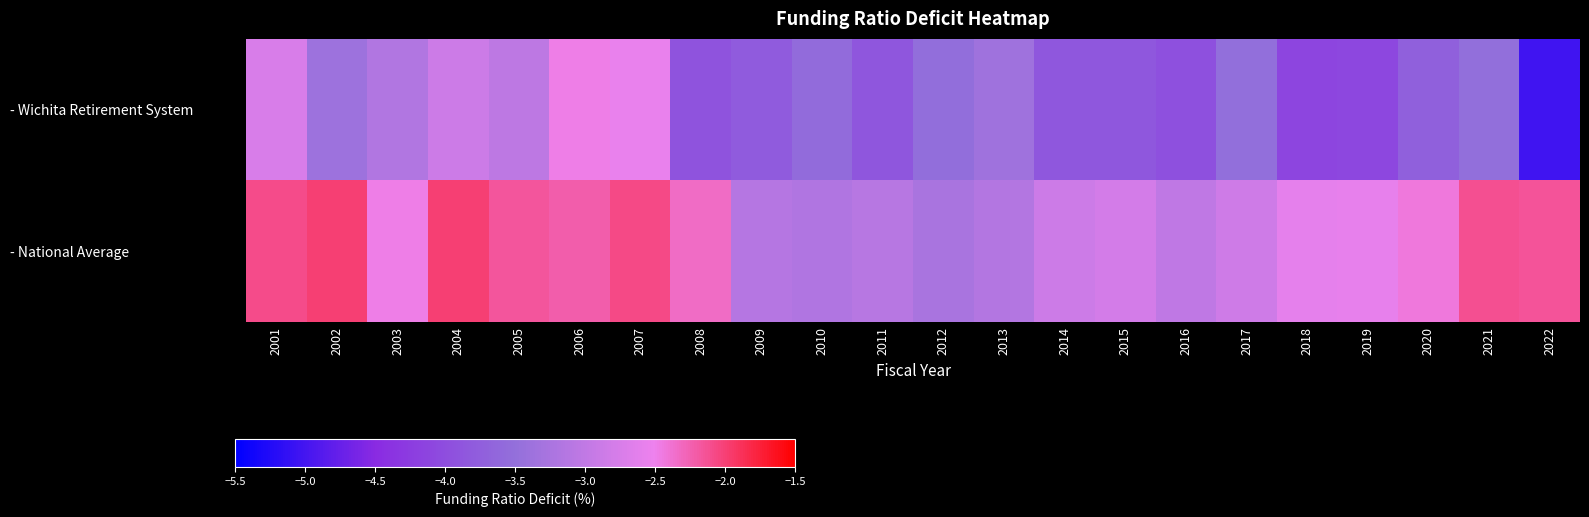

Reading right to left, what are all the values shown in this chart?

- Wichita Retirement System: 2022=-5.0	2021=-3.5	2020=-3.7	2019=-4.1	2018=-4.1	2017=-3.5	2016=-4.0	2015=-3.8	2014=-3.8	2013=-3.4	2012=-3.5	2011=-3.9	2010=-3.6	2009=-3.8	2008=-3.9	2007=-2.5	2006=-2.5	2005=-3.0	2004=-2.9	2003=-3.2	2002=-3.4	2001=-2.7
- National Average: 2022=-2.1	2021=-2.1	2020=-2.4	2019=-2.6	2018=-2.6	2017=-2.9	2016=-3.0	2015=-2.8	2014=-2.9	2013=-3.1	2012=-3.3	2011=-3.1	2010=-3.2	2009=-3.1	2008=-2.3	2007=-2.1	2006=-2.2	2005=-2.2	2004=-2.0	2003=-2.5	2002=-2.0	2001=-2.1